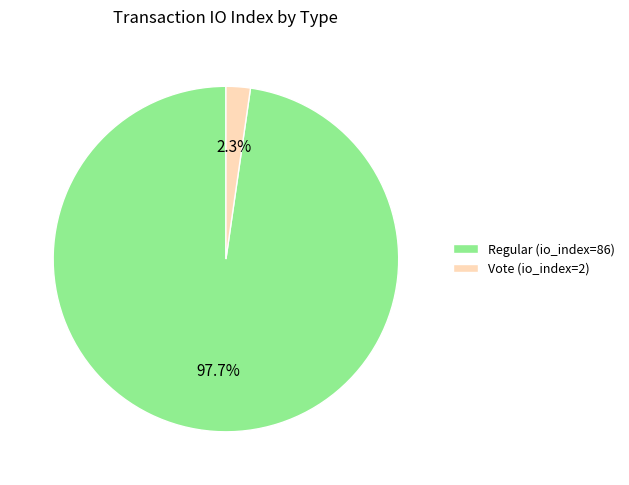

Does any single category account for the majority?

Yes